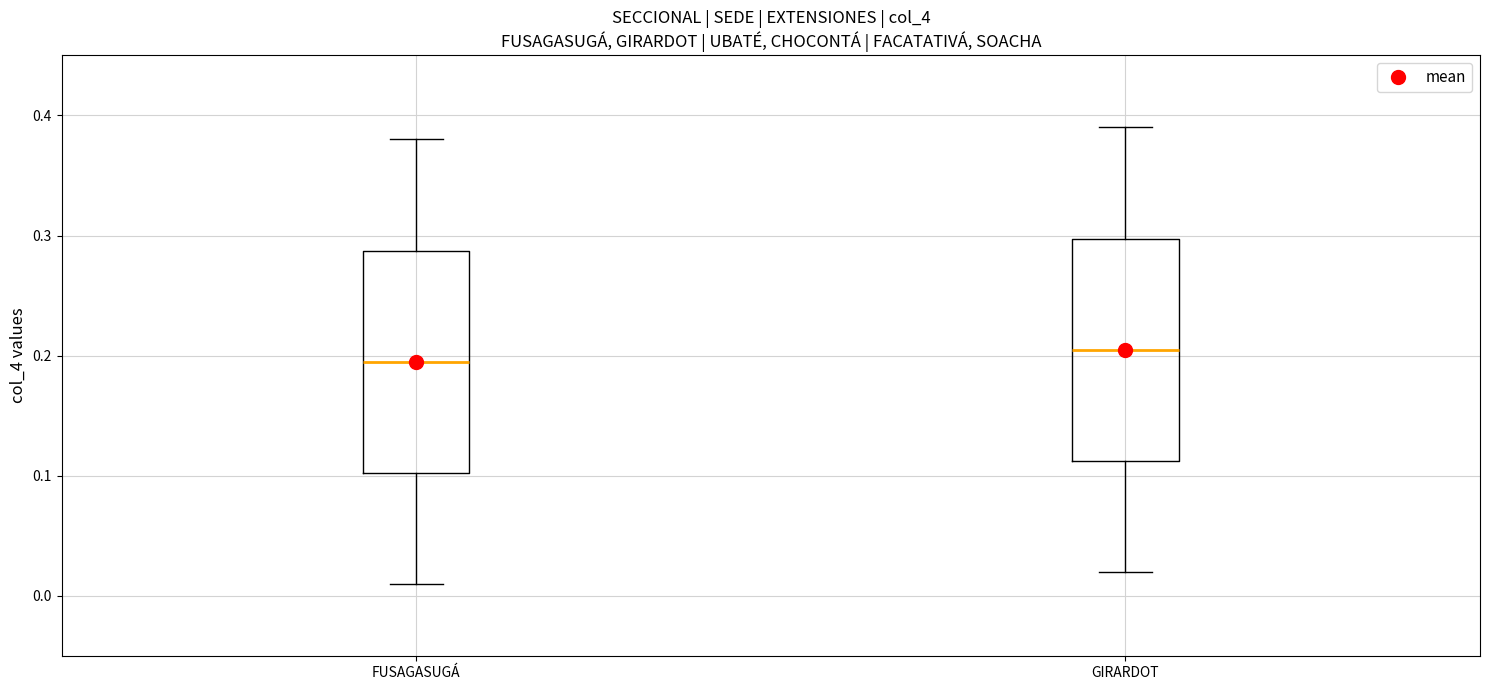

Reading left to right, read every box against the y-axis: the position of its median line, the range the box covers, and the ends of its whiskers. The values are not printed on the chart, so give them approximately, as read against the axis.

FUSAGASUGÁ: median 0.20, box 0.10 to 0.29, whiskers 0.01 to 0.38
GIRARDOT: median 0.21, box 0.11 to 0.30, whiskers 0.02 to 0.39